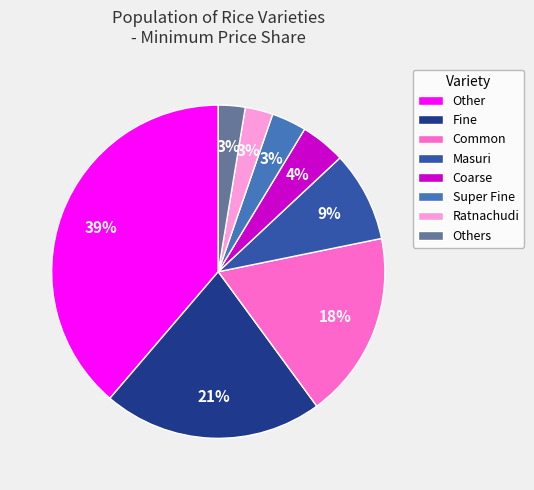

Count the number of slices in the pie.

8